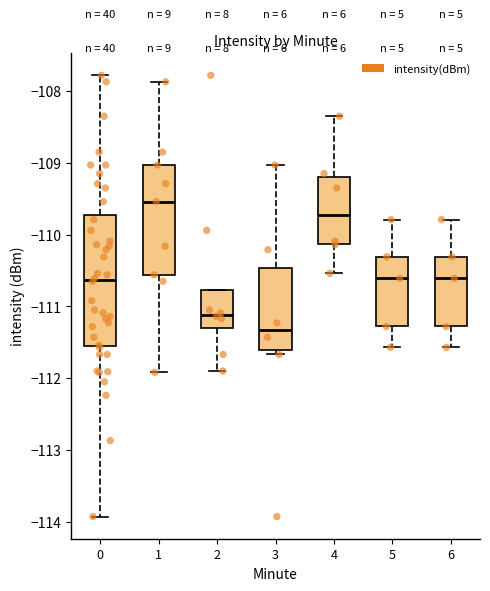

Which box's median line is the highest?

1